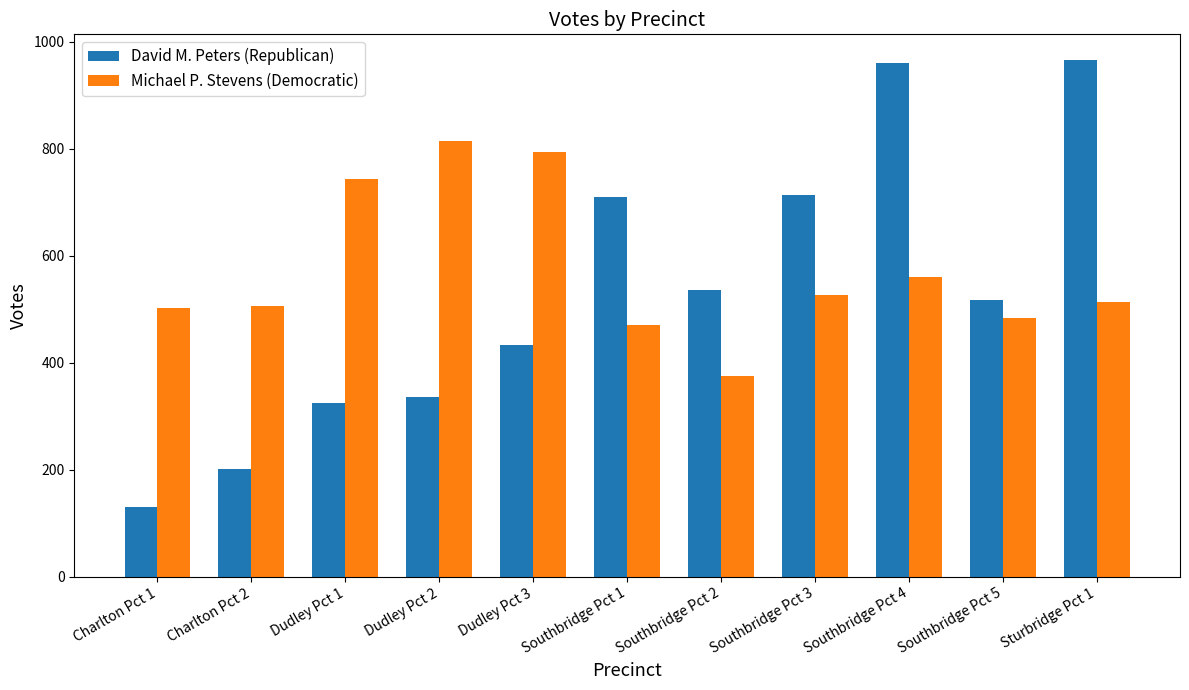

What is the label of the 2nd bar from the left?

Charlton Pct 2